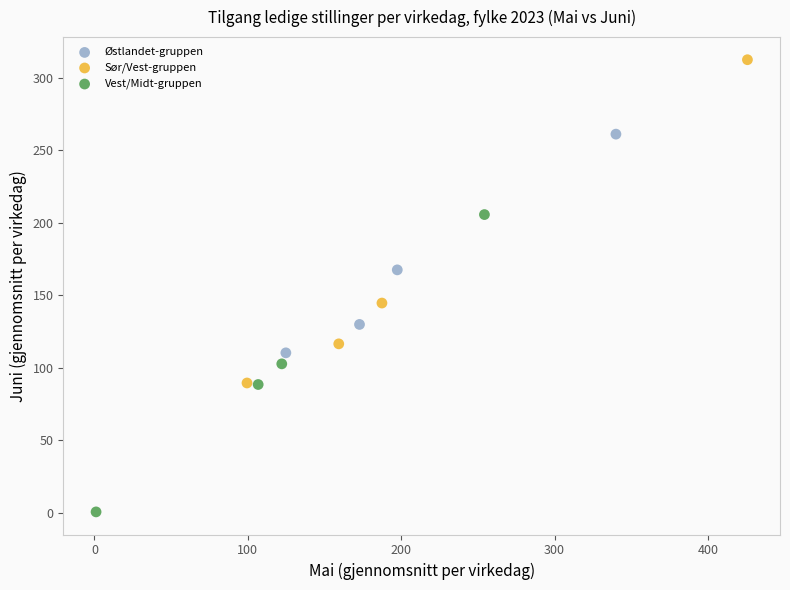

Which series contains the lowest Y value?

Vest/Midt-gruppen